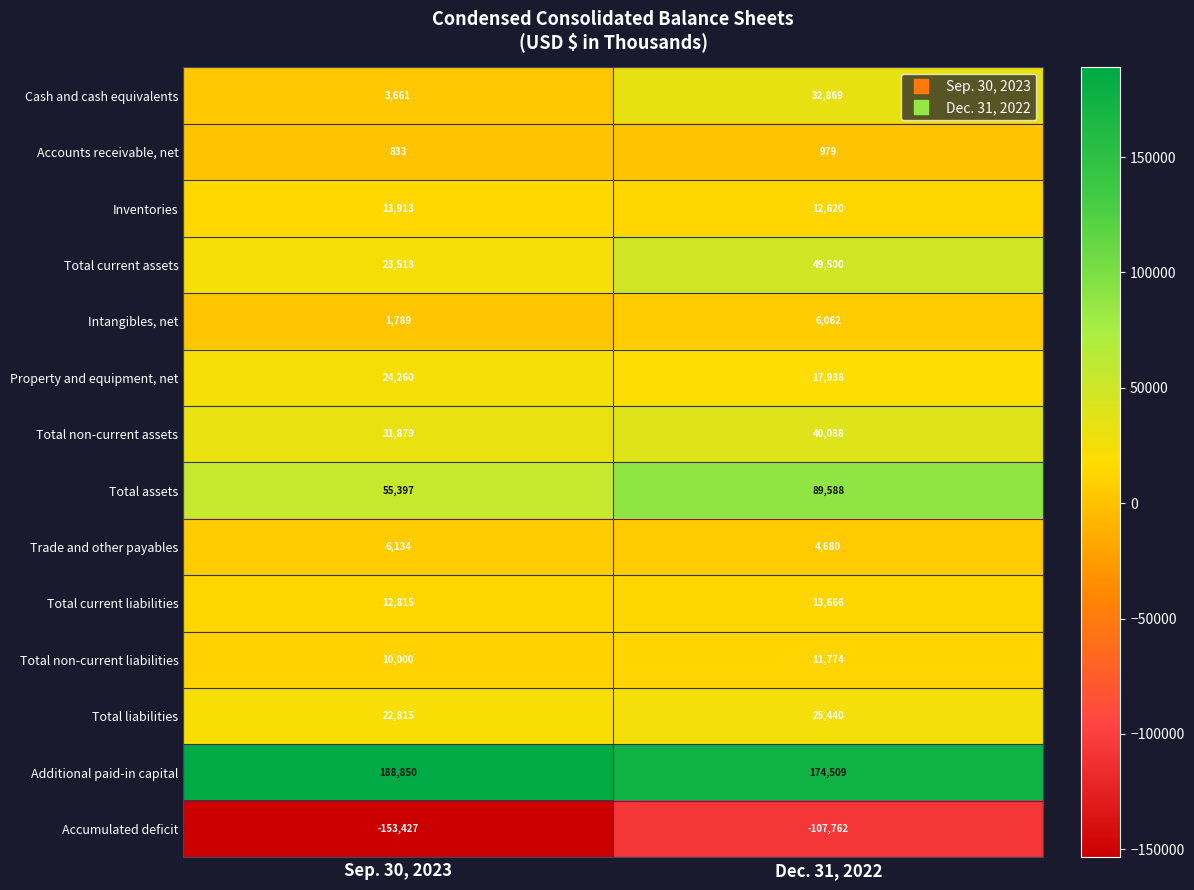

Which label corresponds to the largest value in the chart?

Sep. 30, 2023